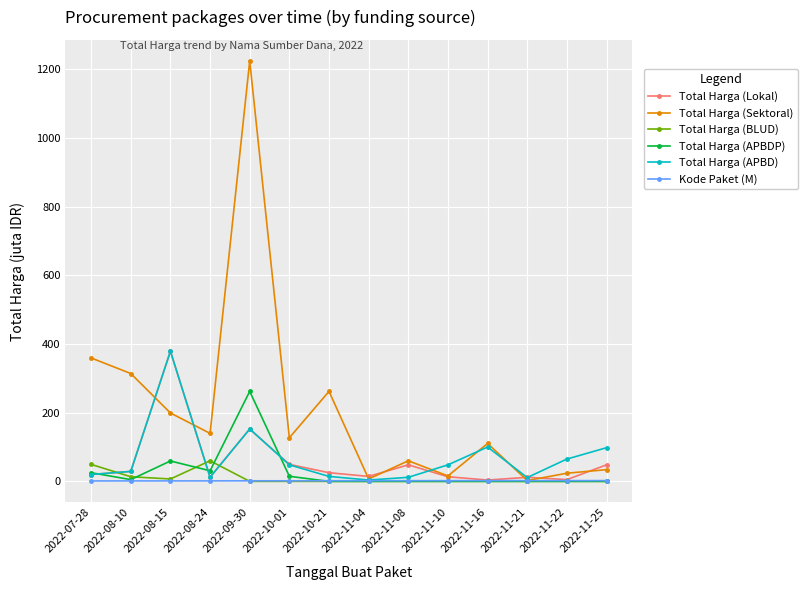

Which category has the highest value across all series?

2022-09-30